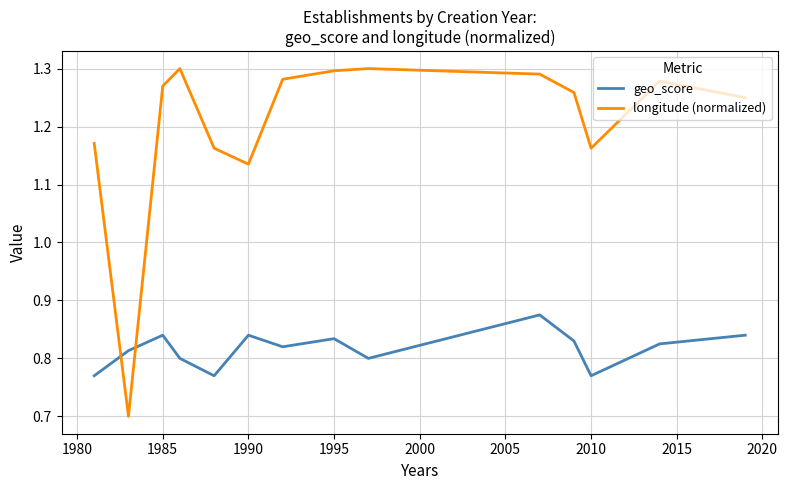

How many lines are shown in the chart?

2